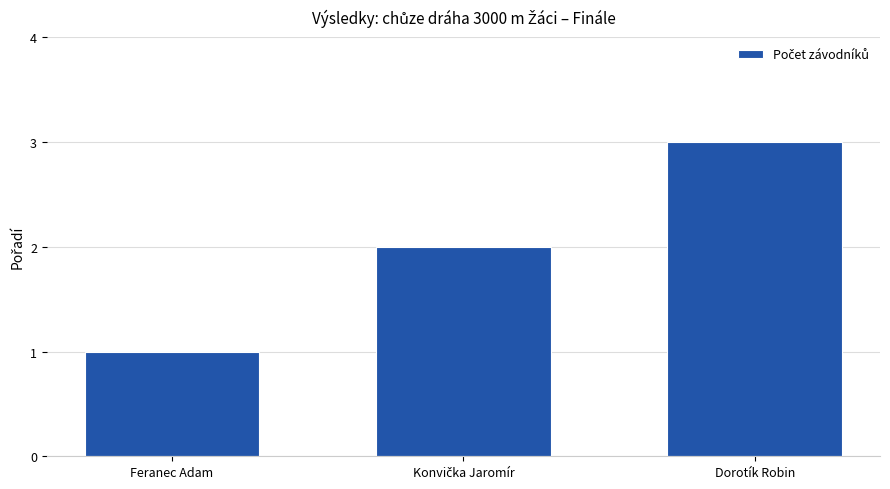

The value at Feranec Adam is 0. True or false?

False